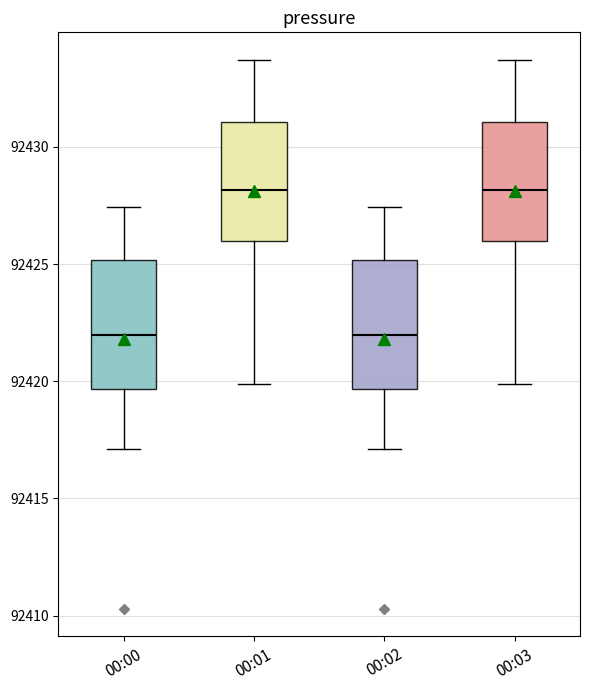

Where does the median line of the box for 00:01 sit on the y-axis? The values are not printed on the chart, so give them approximately, as read against the axis.

92428.0